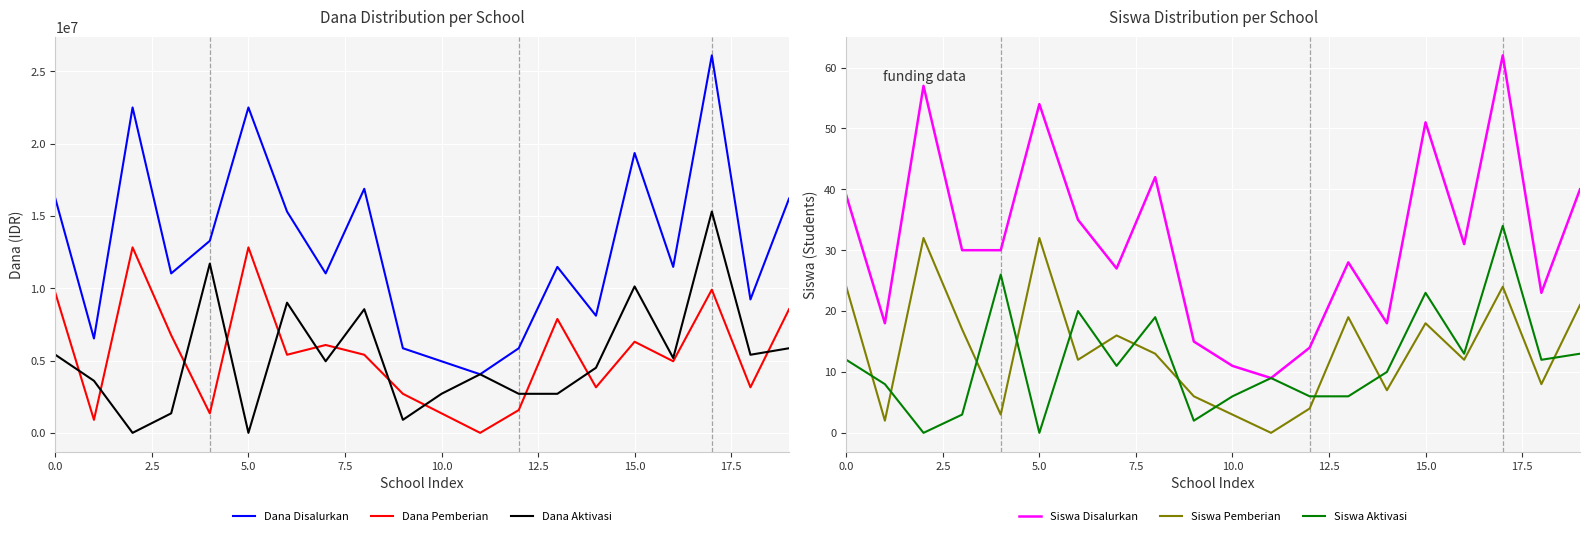

How many lines are shown in the chart?

6